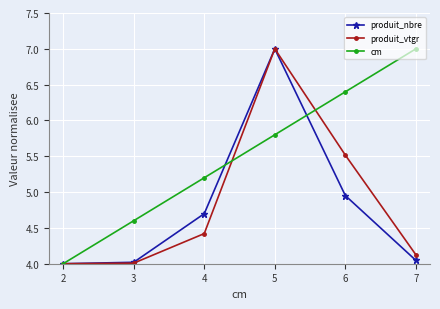

Is this an area chart (filled region under the line)?

No